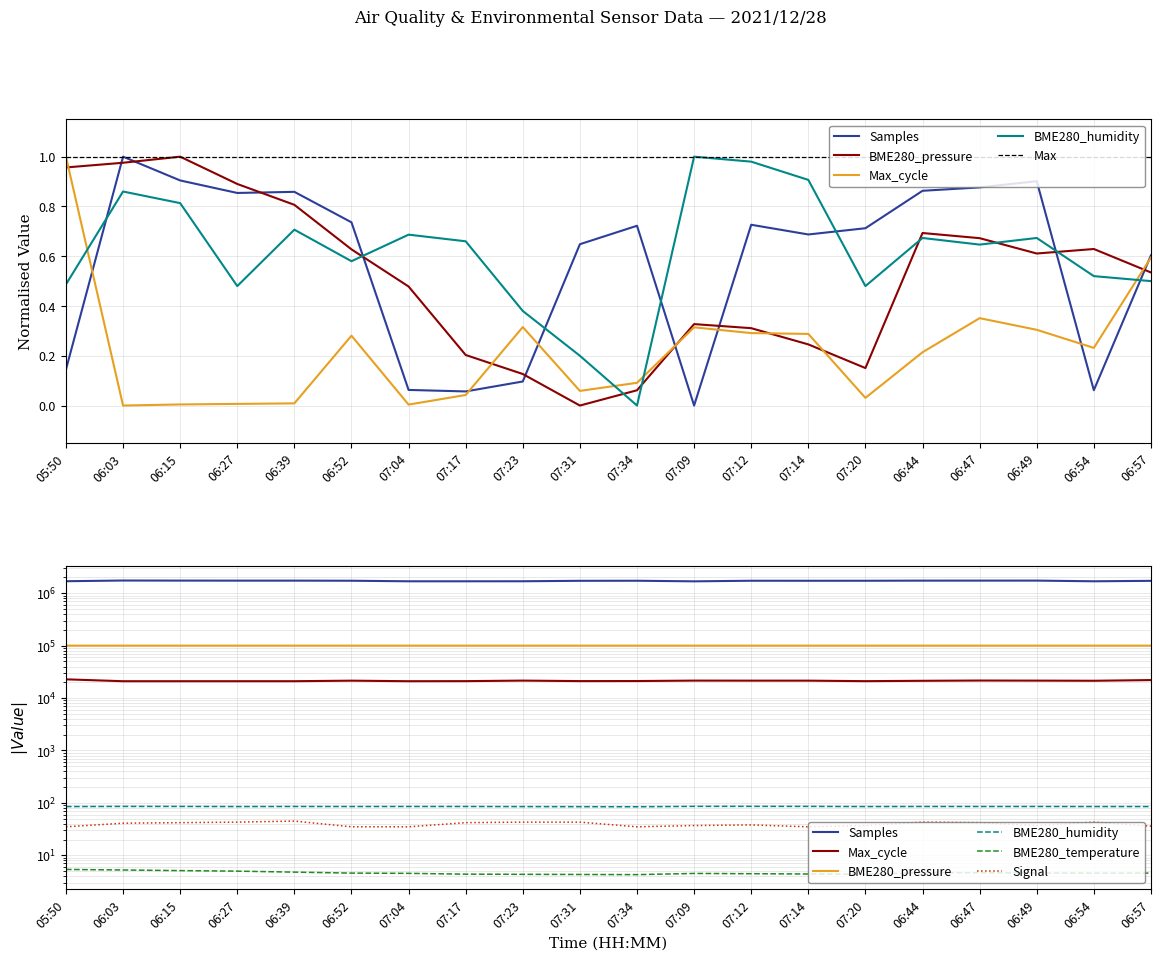

Does the chart display data point markers on the line(s)?

No